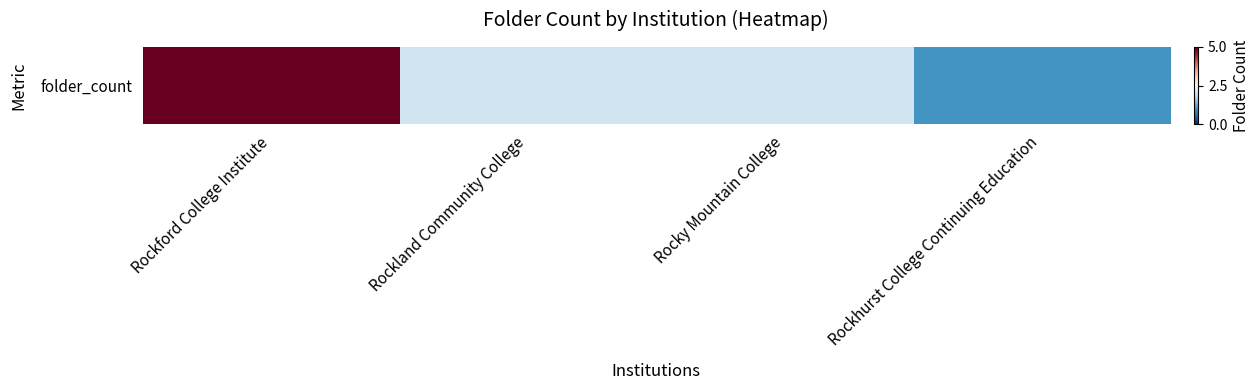

At which category does the chart reach its minimum across all series?

Rockhurst College Continuing Education